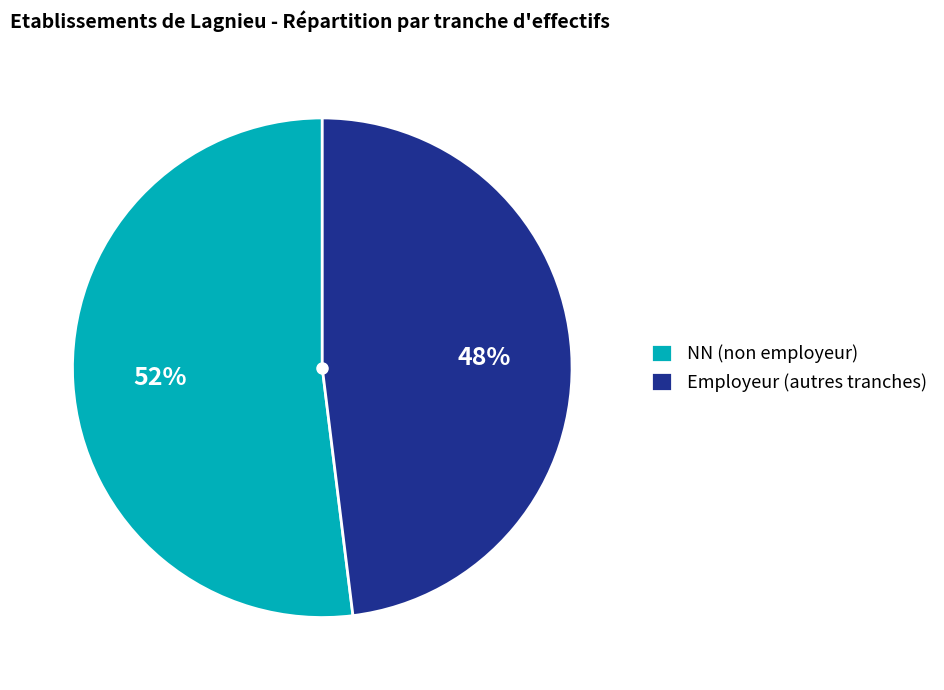

What percentage is the NN (non employeur) slice, to the nearest percent?

52%